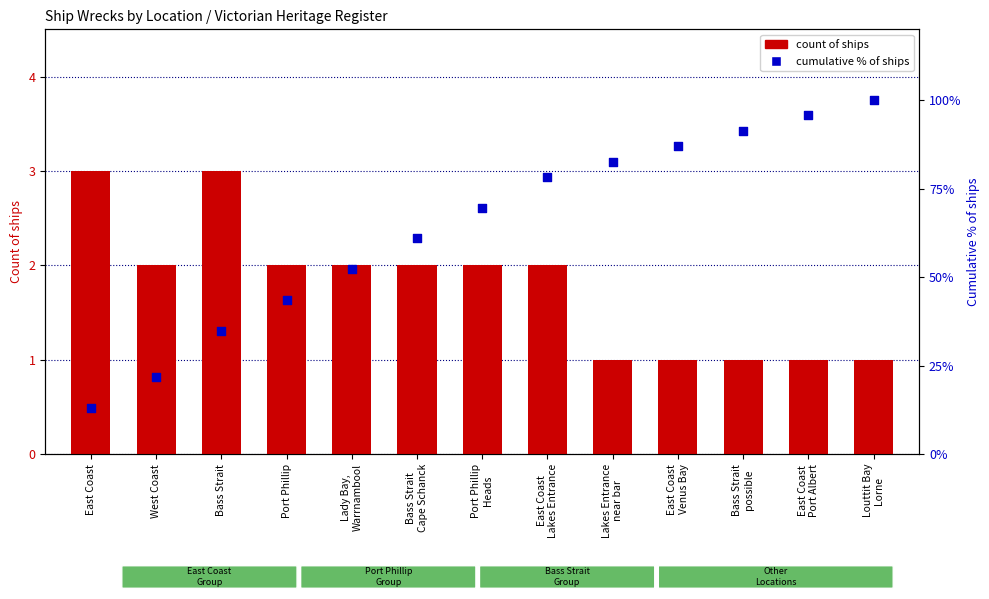

Is the value of count of ships at East Coast
Port Albert greater than the value of cumulative % of ships at Port Phillip?

No